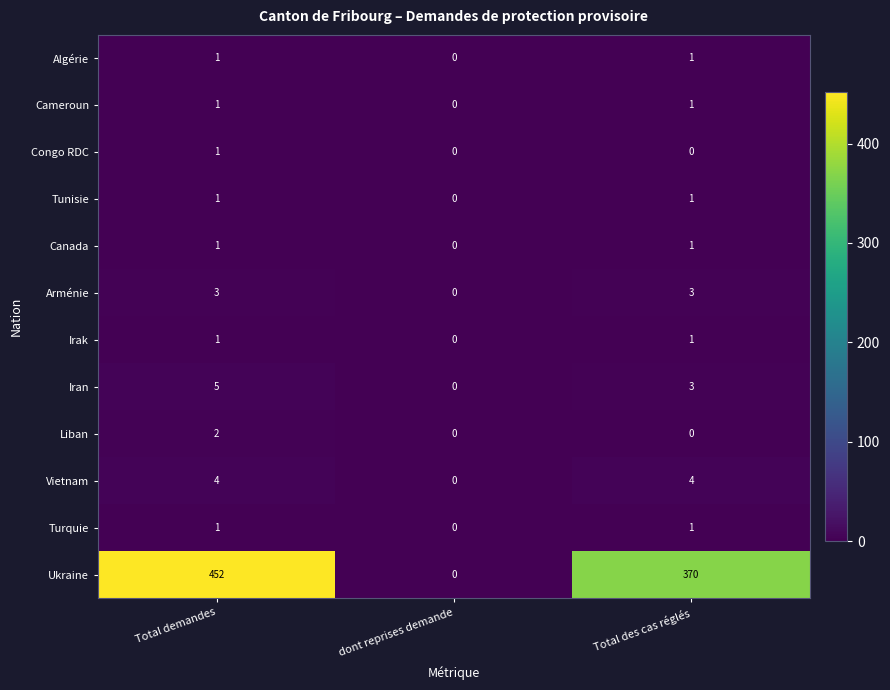

What is the total value across all series at Total demandes?

473